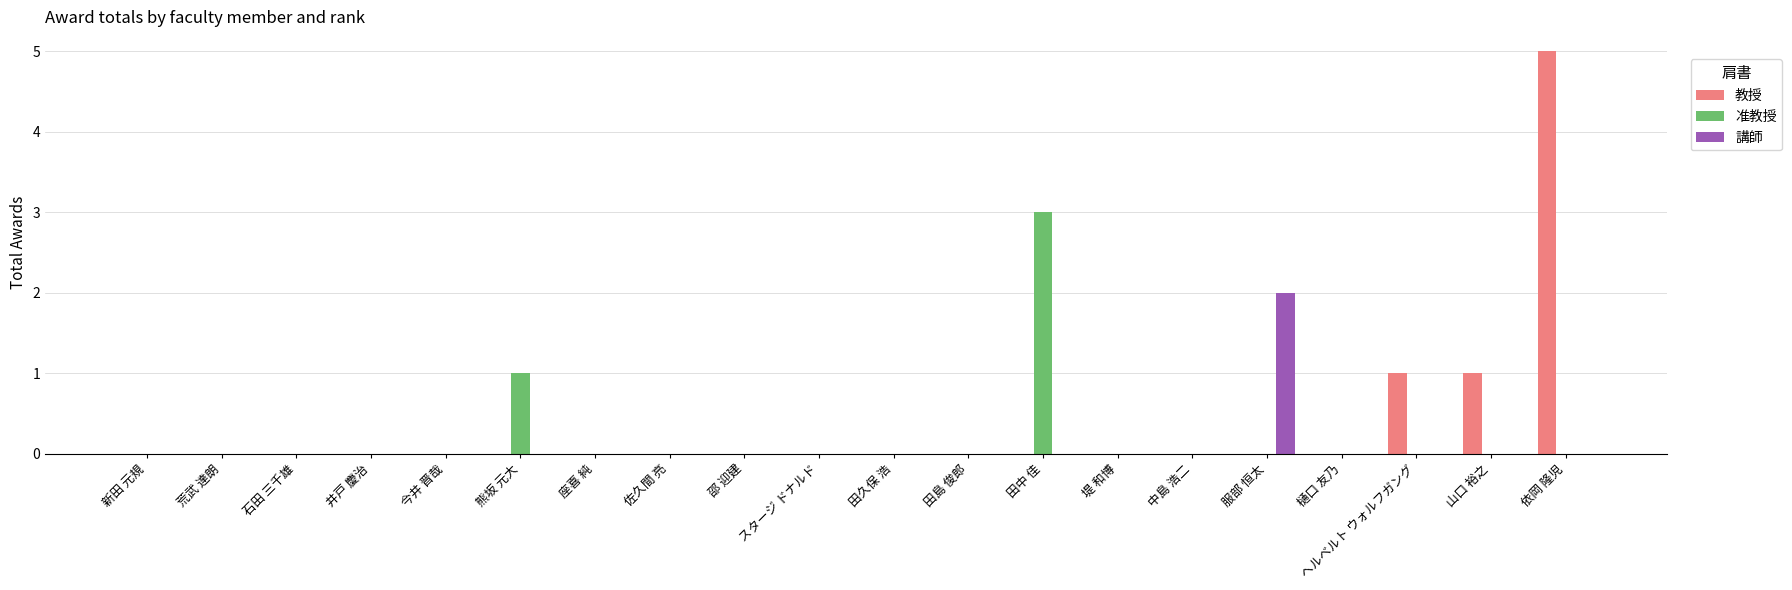

Which series changed the most between 新田 元規 and 熊坂 元大?

准教授